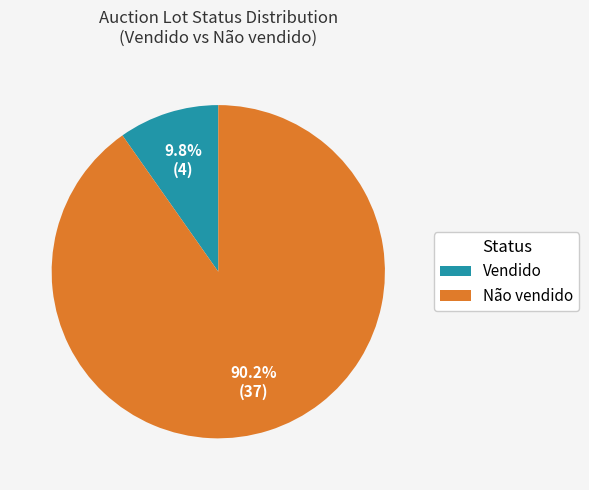

Which category has the smallest portion of the pie?

Vendido